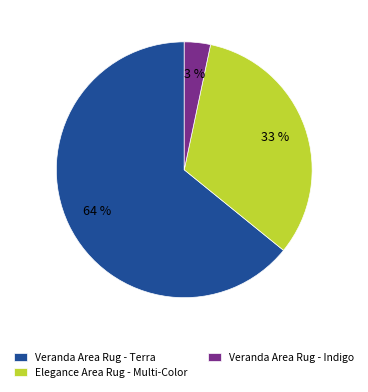

Which category has the biggest portion of the pie?

Veranda Area Rug - Terra